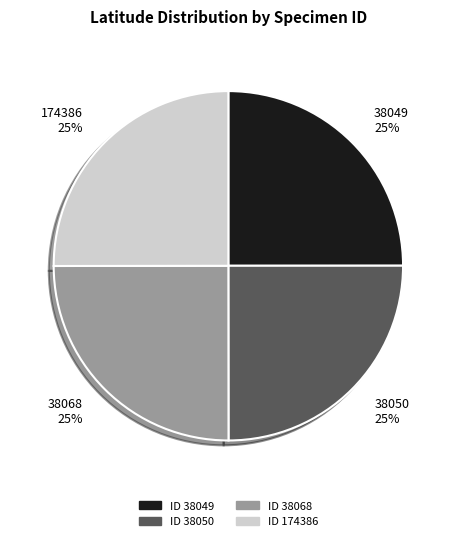

To the nearest percent, what is the average slice percentage?

25%